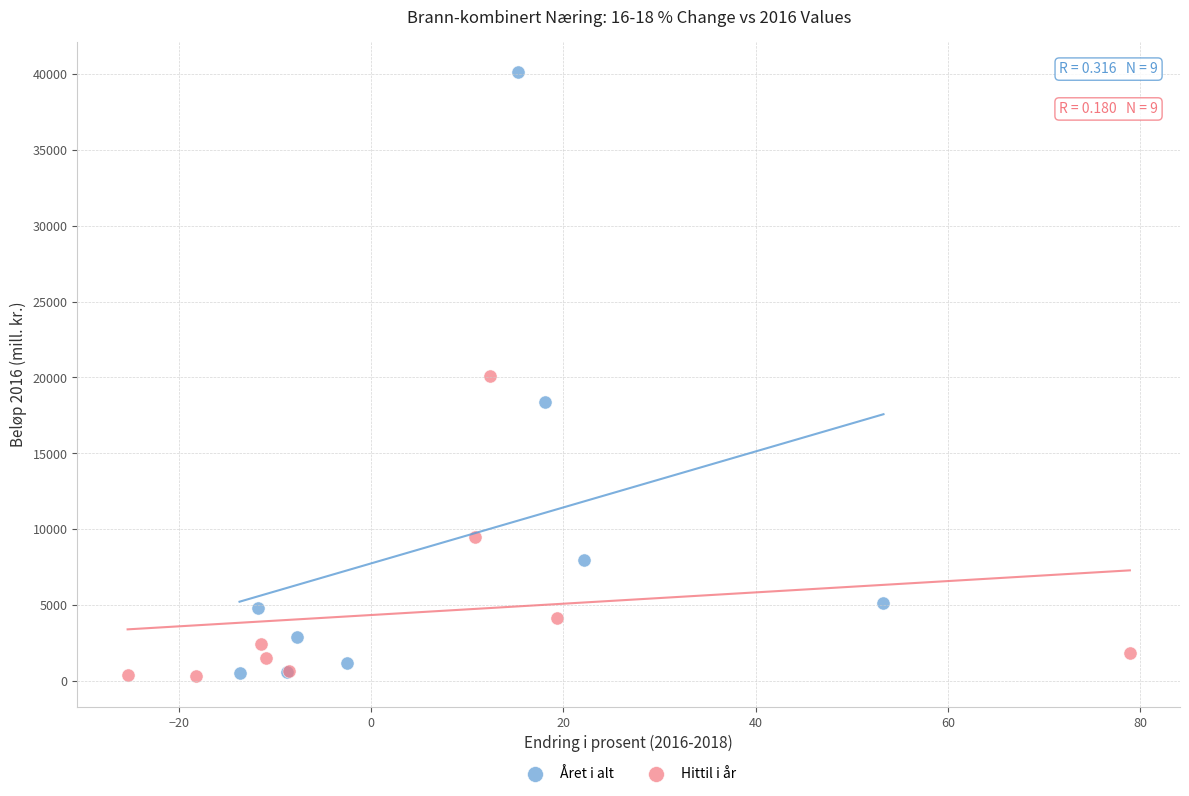

Which series contains the highest Y value?

Året i alt